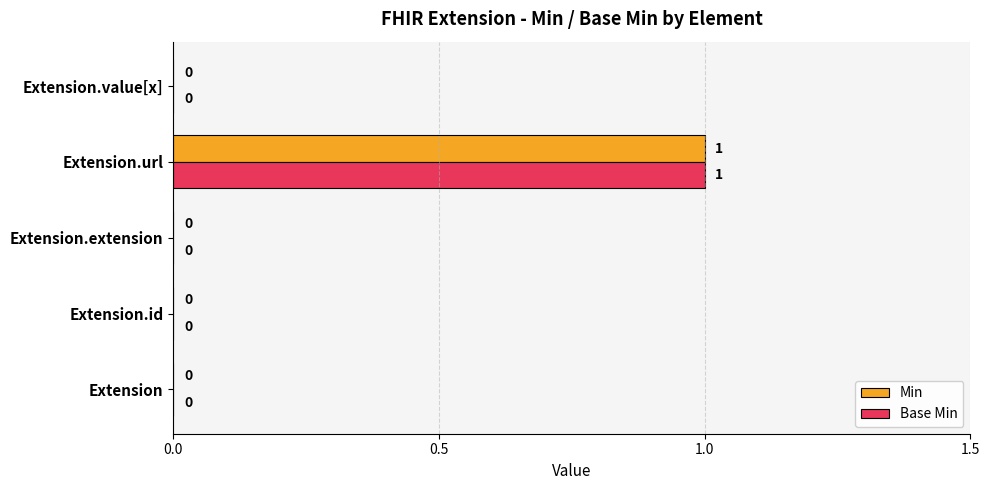

The Base Min series shows 0 at Extension. True or false?

True